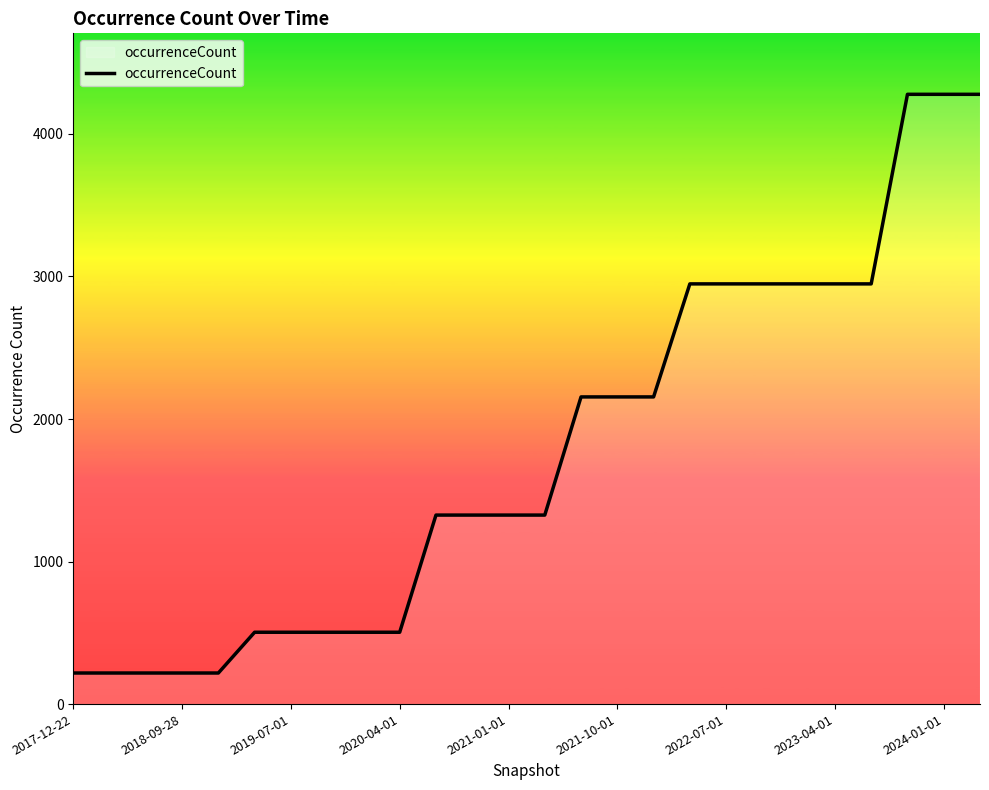

How many lines are shown in the chart?

1